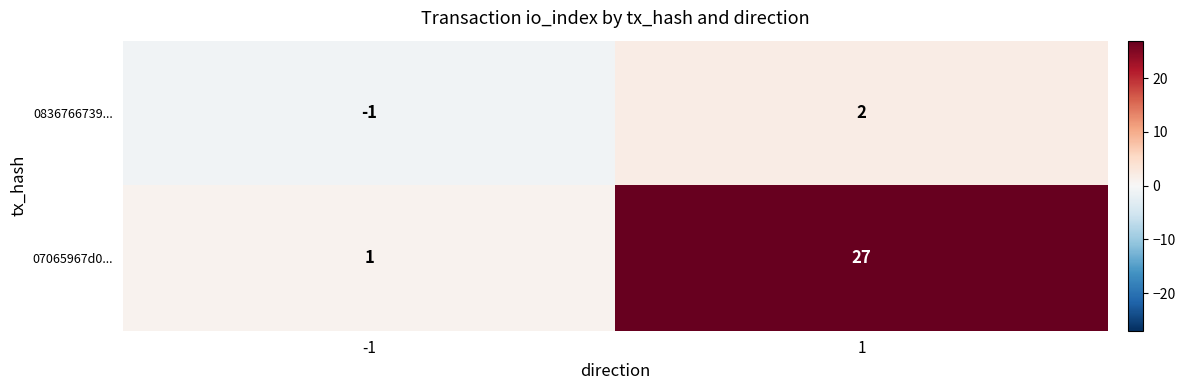

Reading left to right, what are all the values shown in this chart?

0836766739...: -1=-1	1=2
07065967d0...: -1=1	1=27